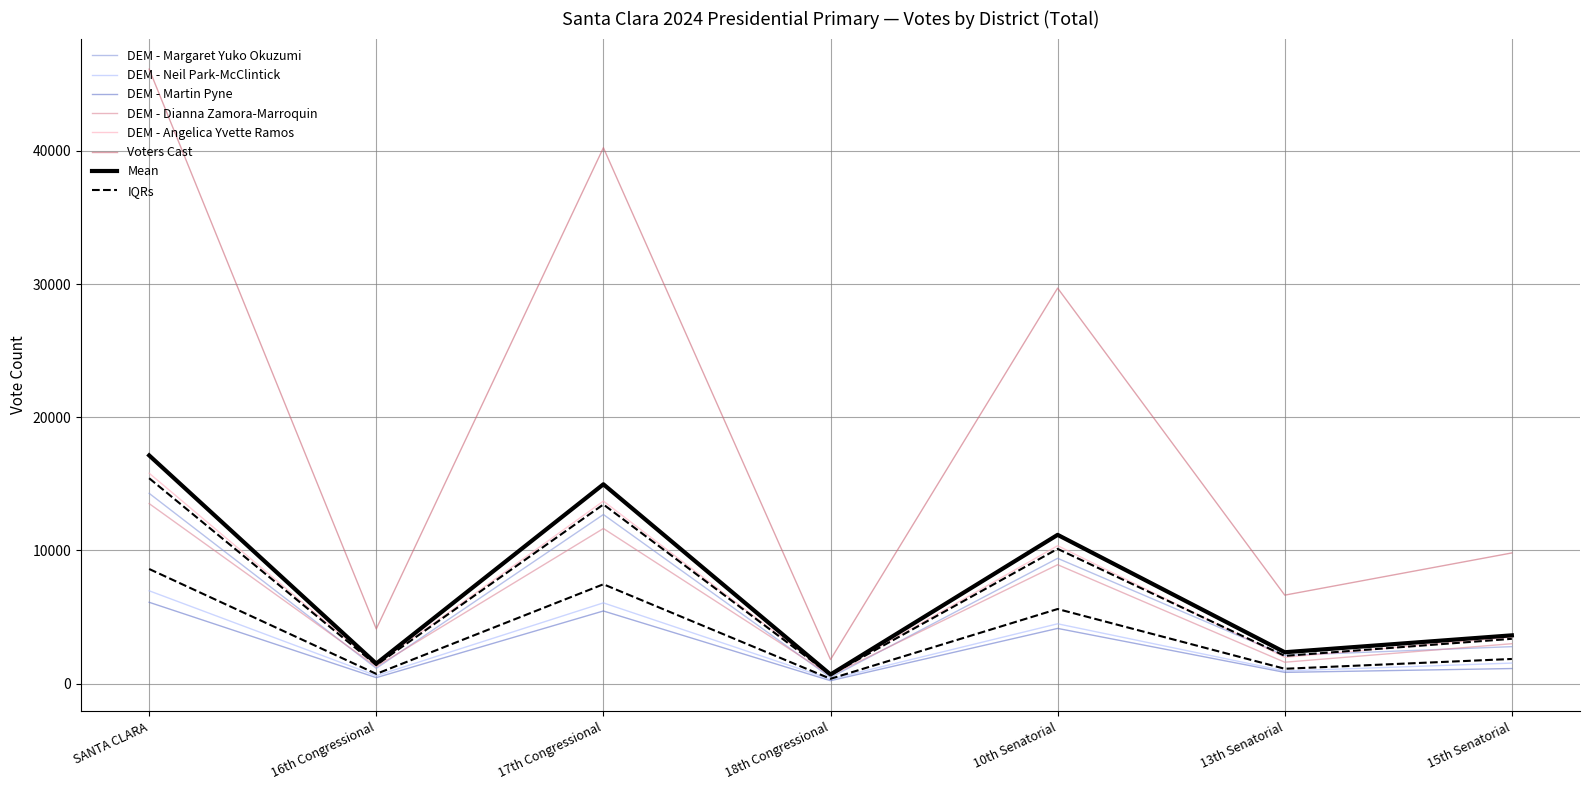

Rank the categories by DEM - Dianna Zamora-Marroquin value from lowest to highest.

18th Congressional, 16th Congressional, 13th Senatorial, 15th Senatorial, 10th Senatorial, 17th Congressional, SANTA CLARA